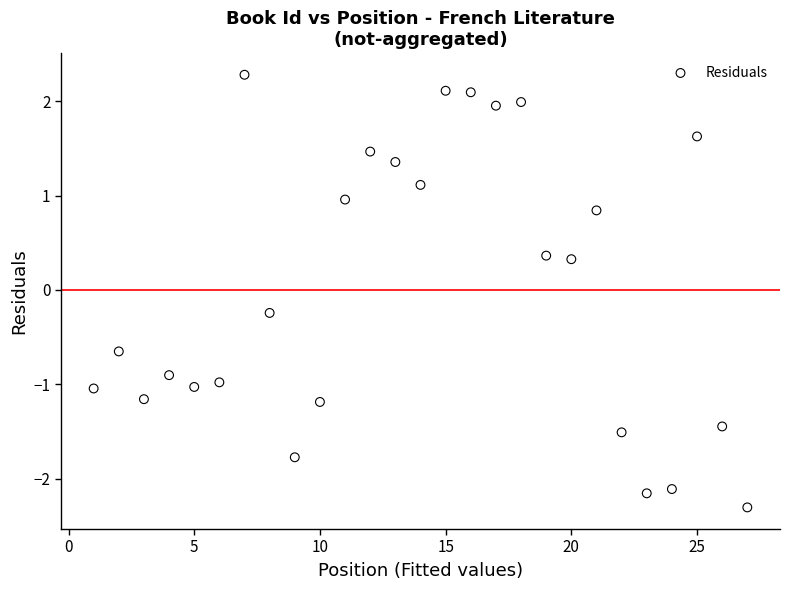

What is the range of Y values (max minus min)?

4.6